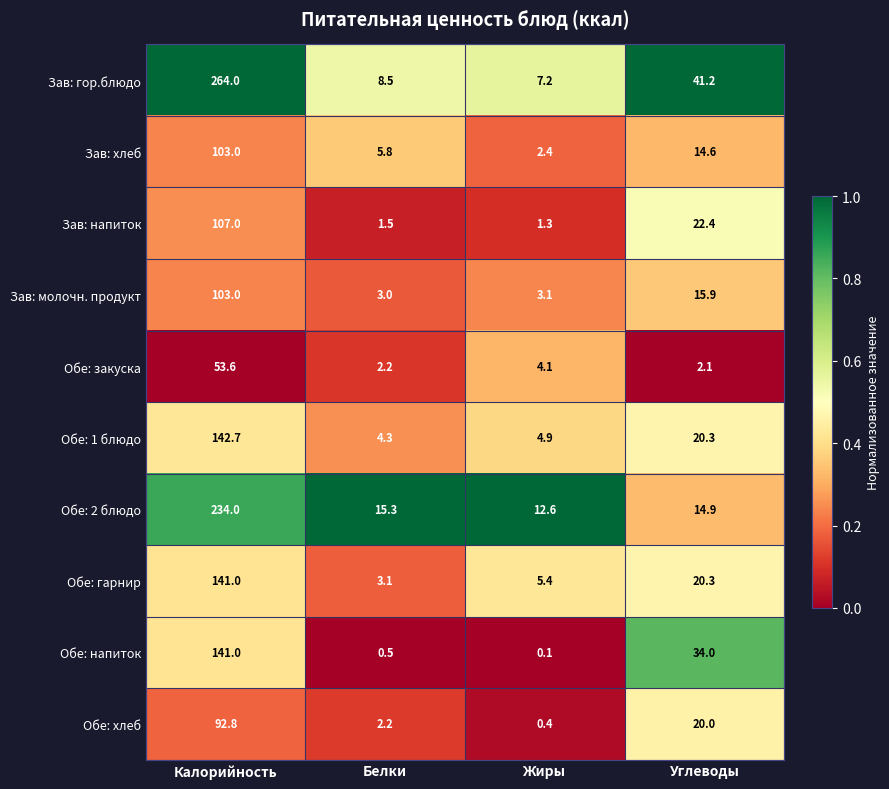

True or false: Обе: напиток has a value of 141.0 at Калорийность.

True